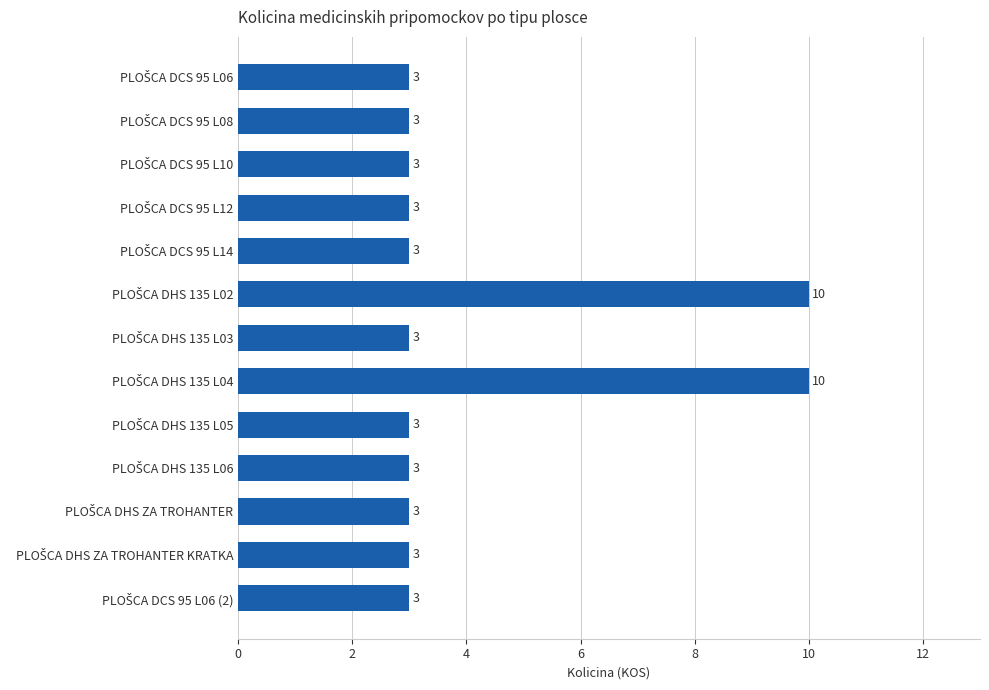

What is the smallest value displayed?

3